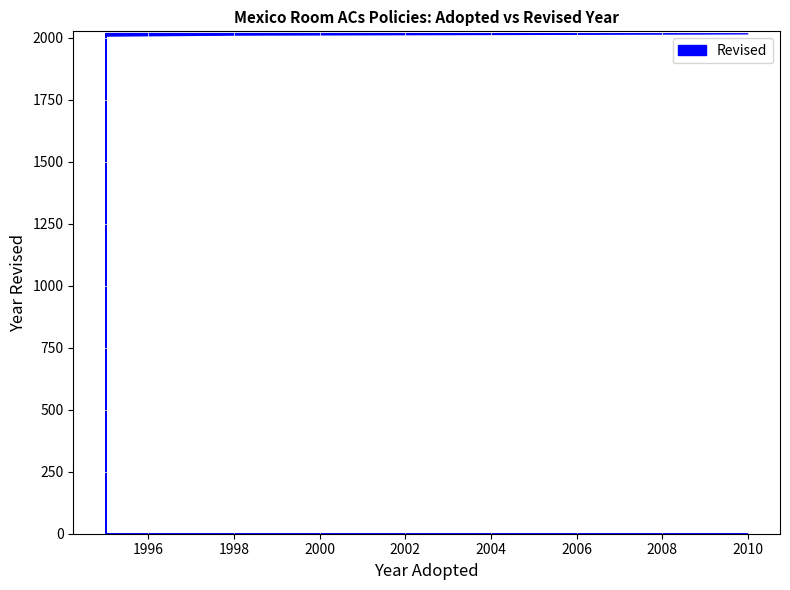

What is the difference between the maximum and minimum values?

10